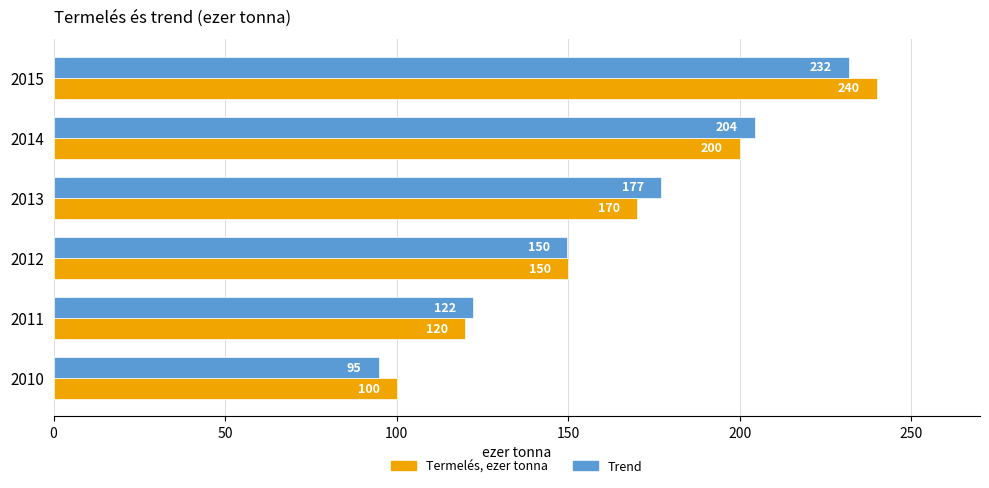

The Trend series shows 207.2 at 2012. True or false?

False